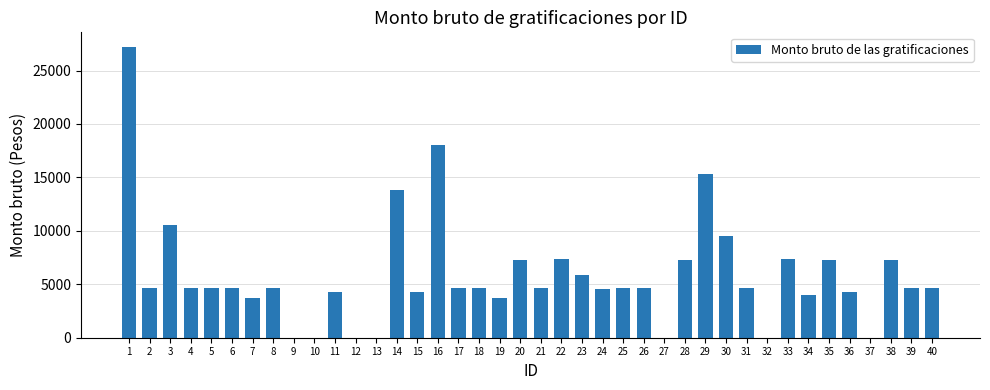

What is the average value?

5846.7